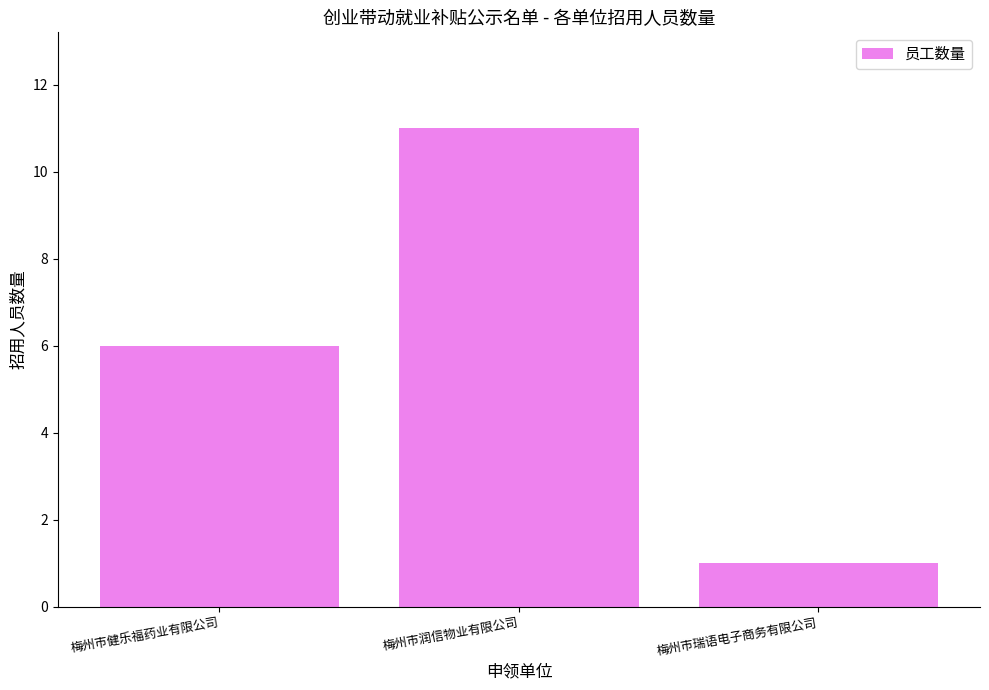

What is the change in value from 梅州市健乐福药业有限公司 to 梅州市瑞语电子商务有限公司?

-5